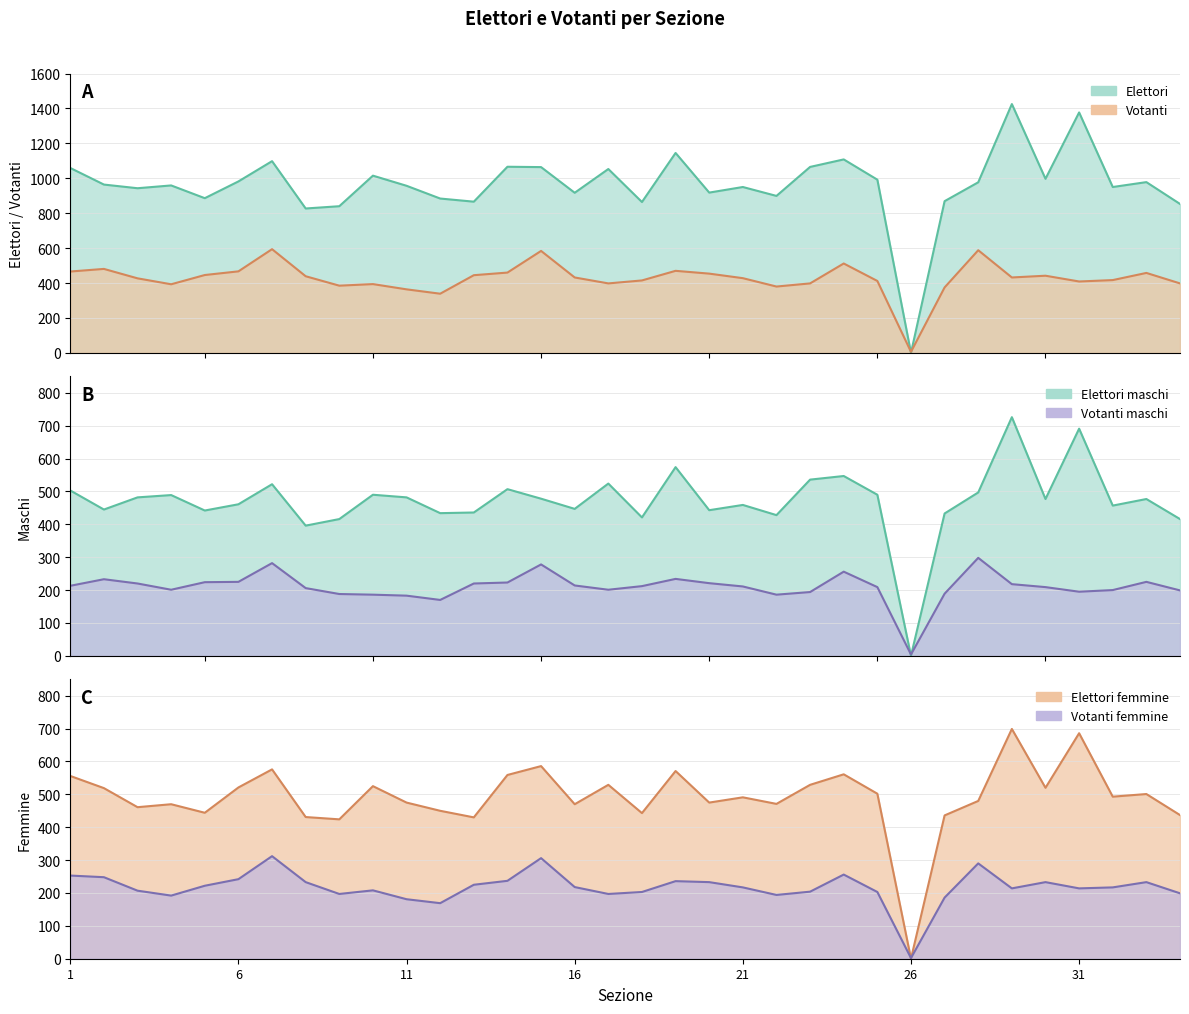

Which series has the largest total across all categories?

Elettori